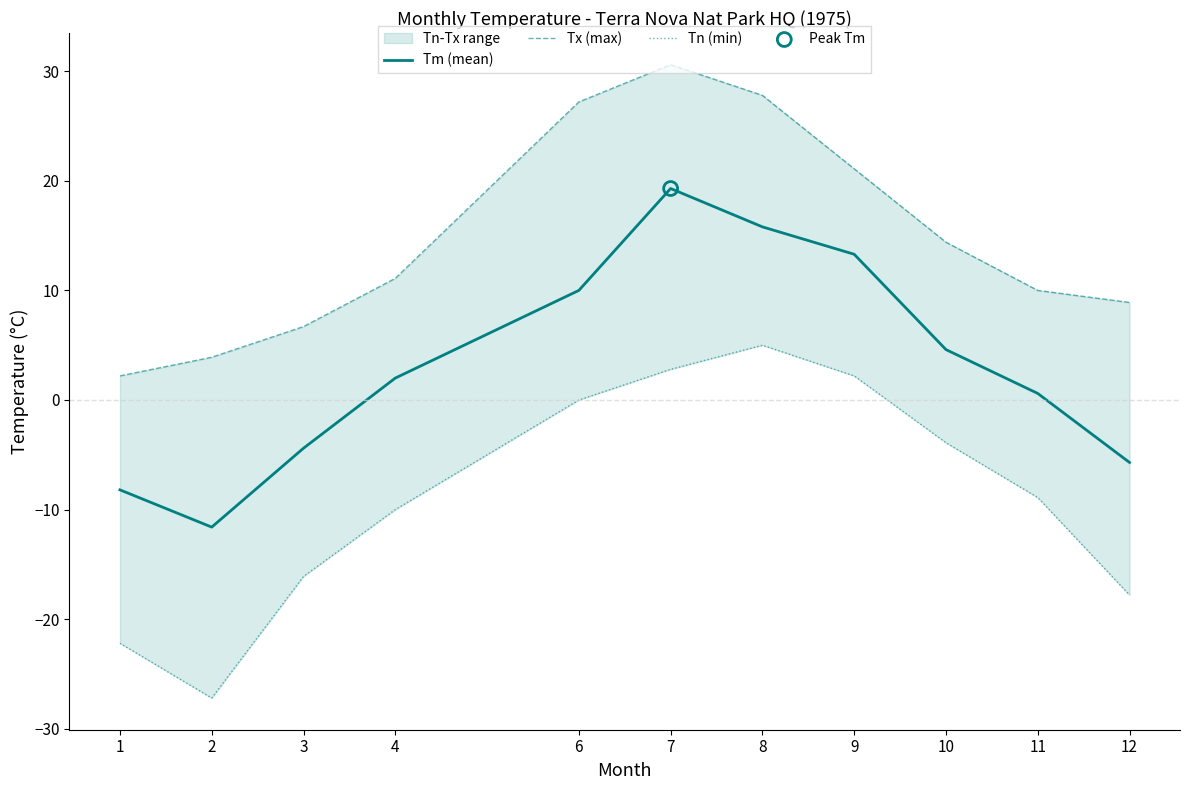

Which series reaches the minimum Y coordinate?

Tn (min)